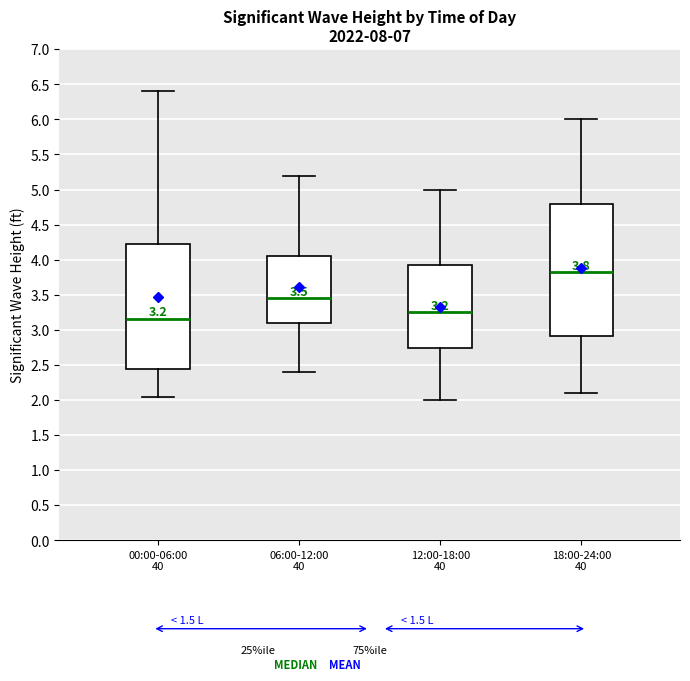

Which box's median line is the lowest?

00:00-06:00 40